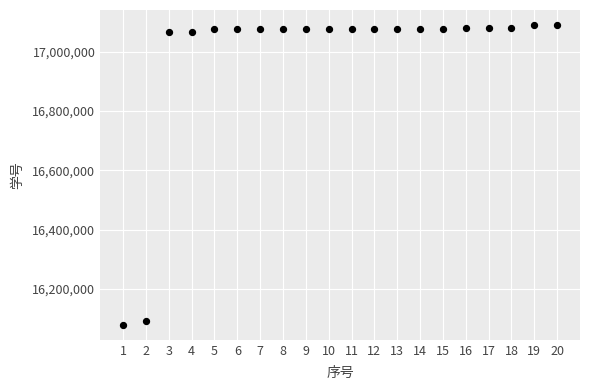

What is the range of X values (max minus min)?

19